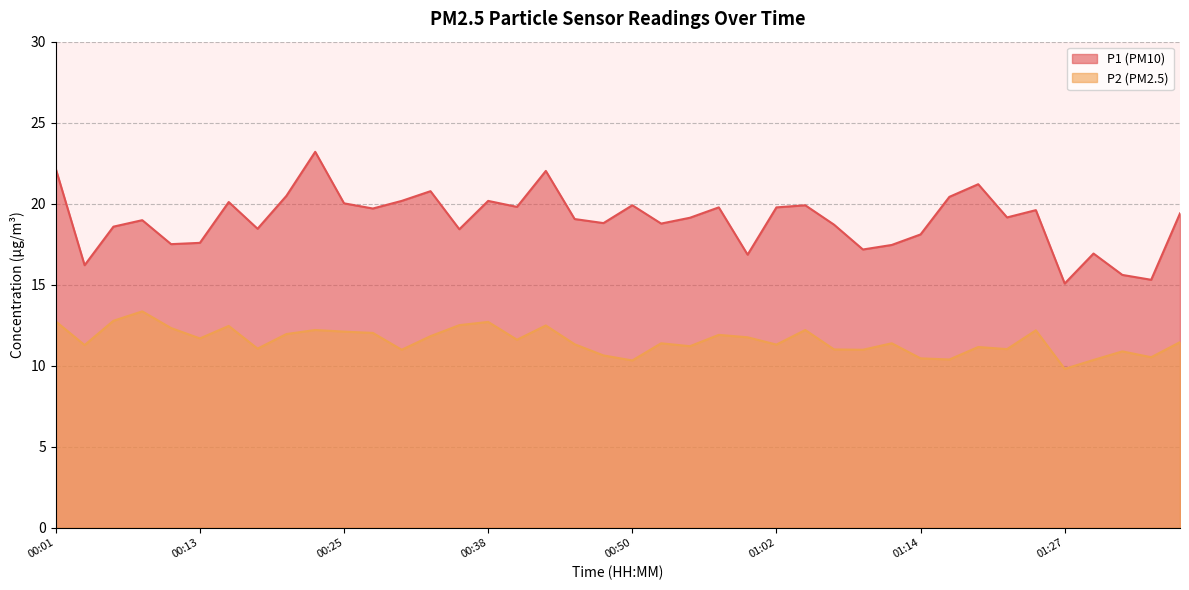

Which series has the widest spread of values?

P1 (PM10)